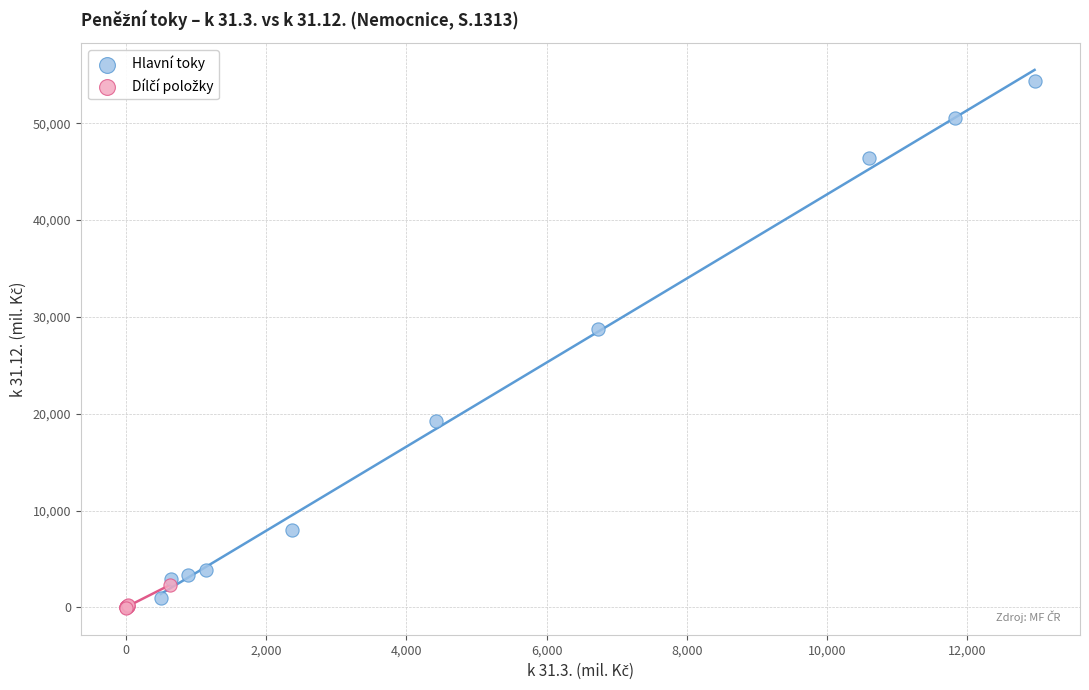

Which series reaches the maximum Y coordinate?

Hlavní toky